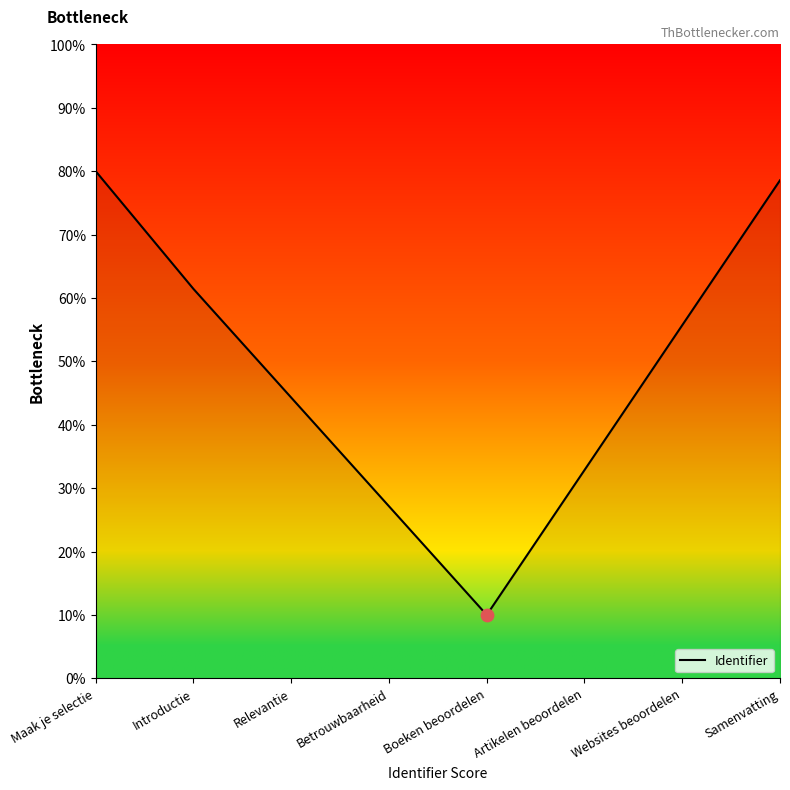

What is the ratio of the value at Introductie to the value at Relevantie?

1.4